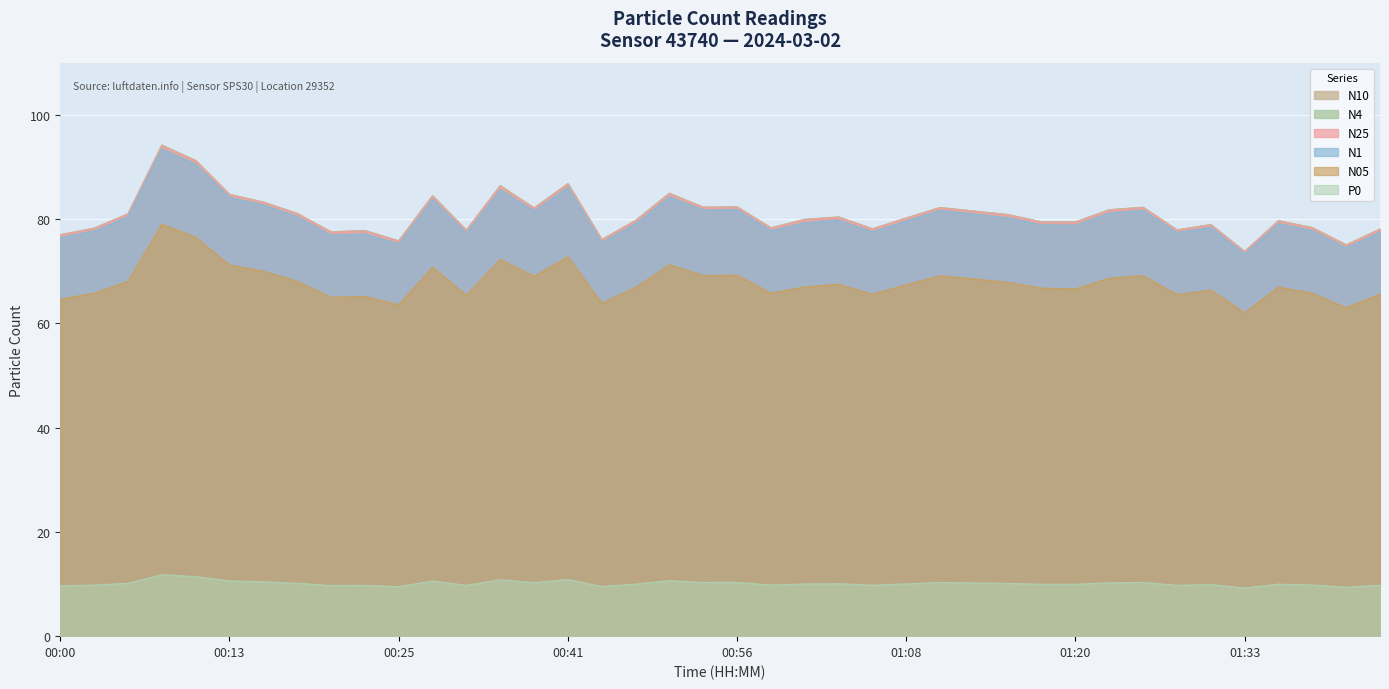

Which category has the lowest value across all series?

01:33